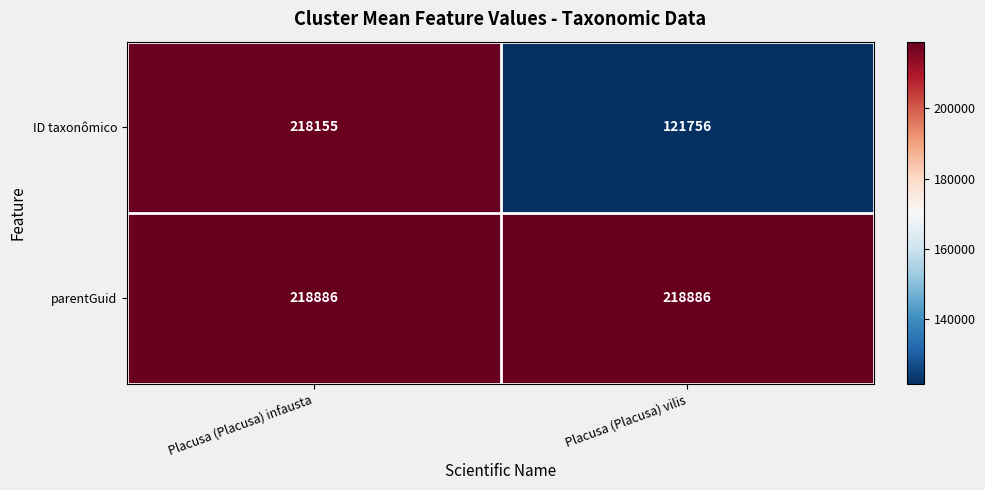

What is the maximum value shown in the chart?

218886